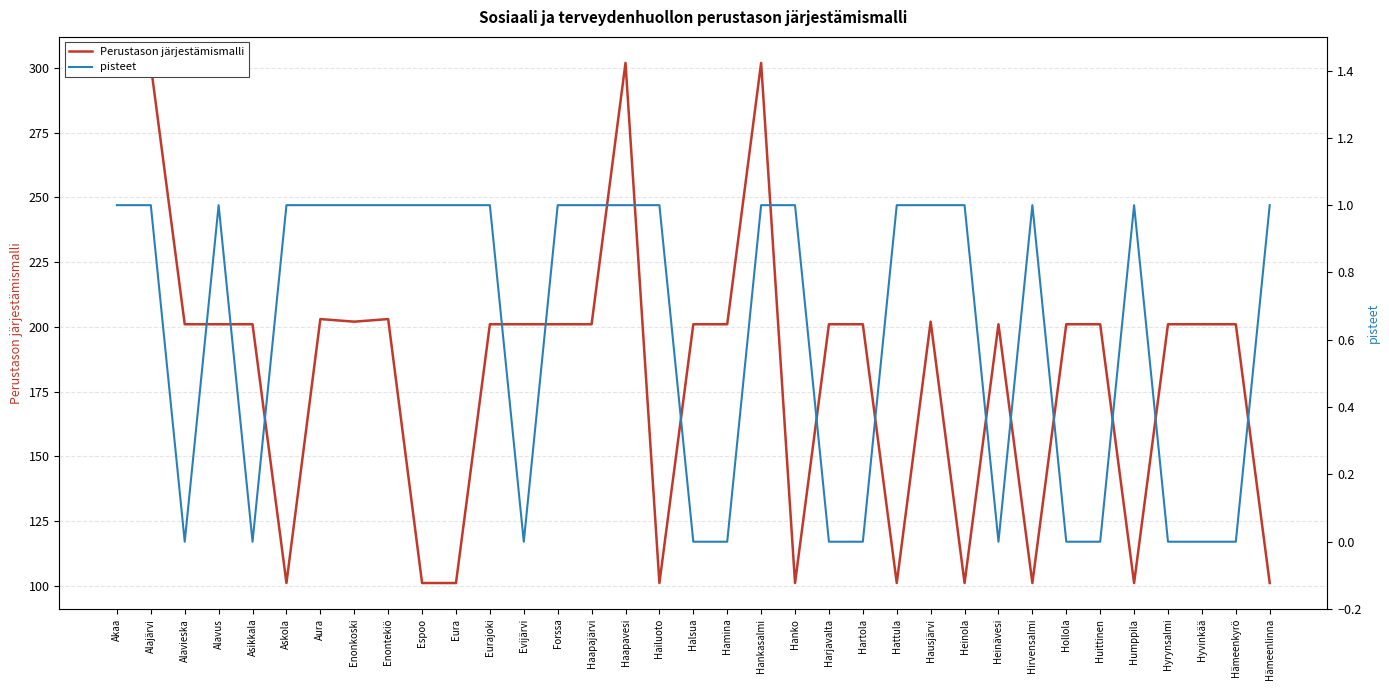

Which series has the widest spread of values?

Perustason järjestämismalli